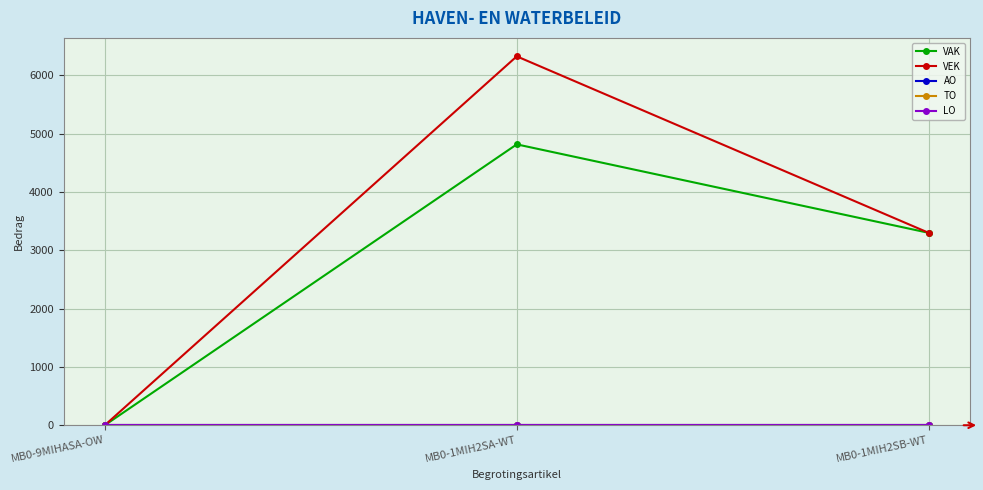

Between MB0-1MIH2SB-WT and MB0-9MIHASA-OW, which is larger?

MB0-1MIH2SB-WT